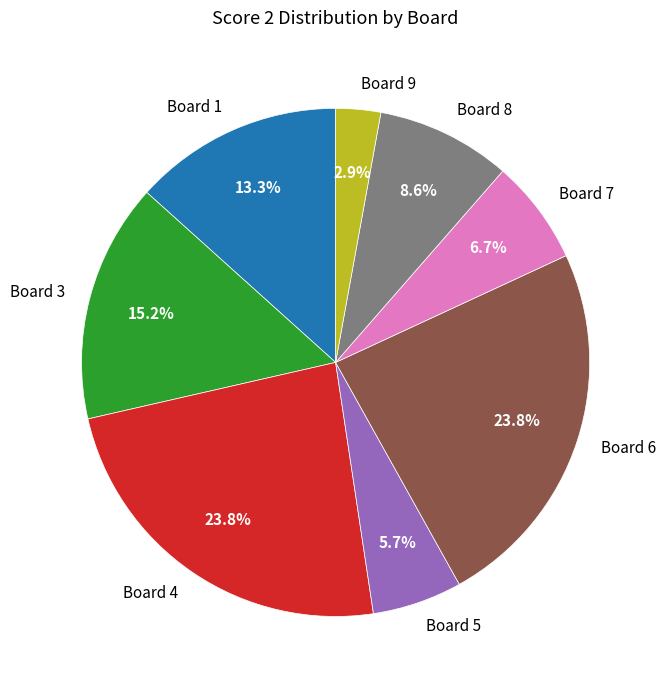

To the nearest percent, what portion does Board 5 represent?

6%